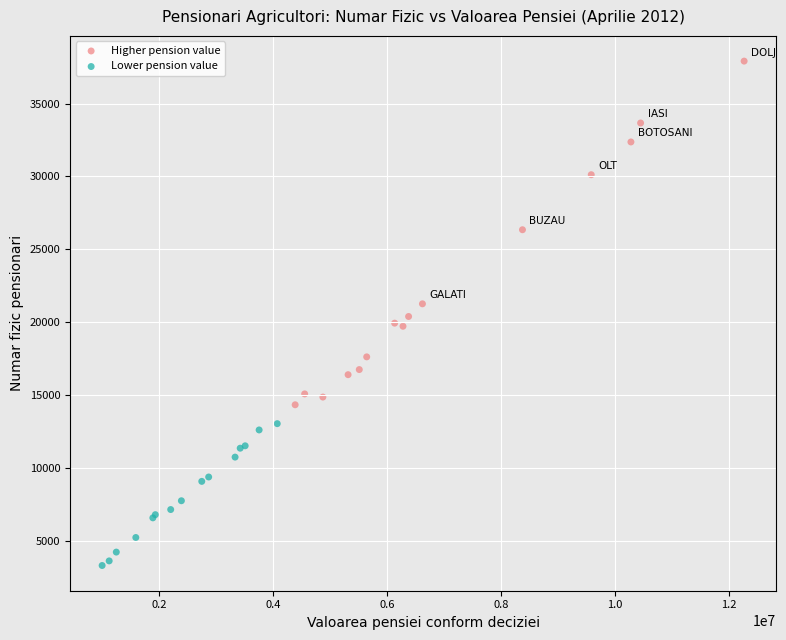

Which series contains the lowest Y value?

Lower pension value